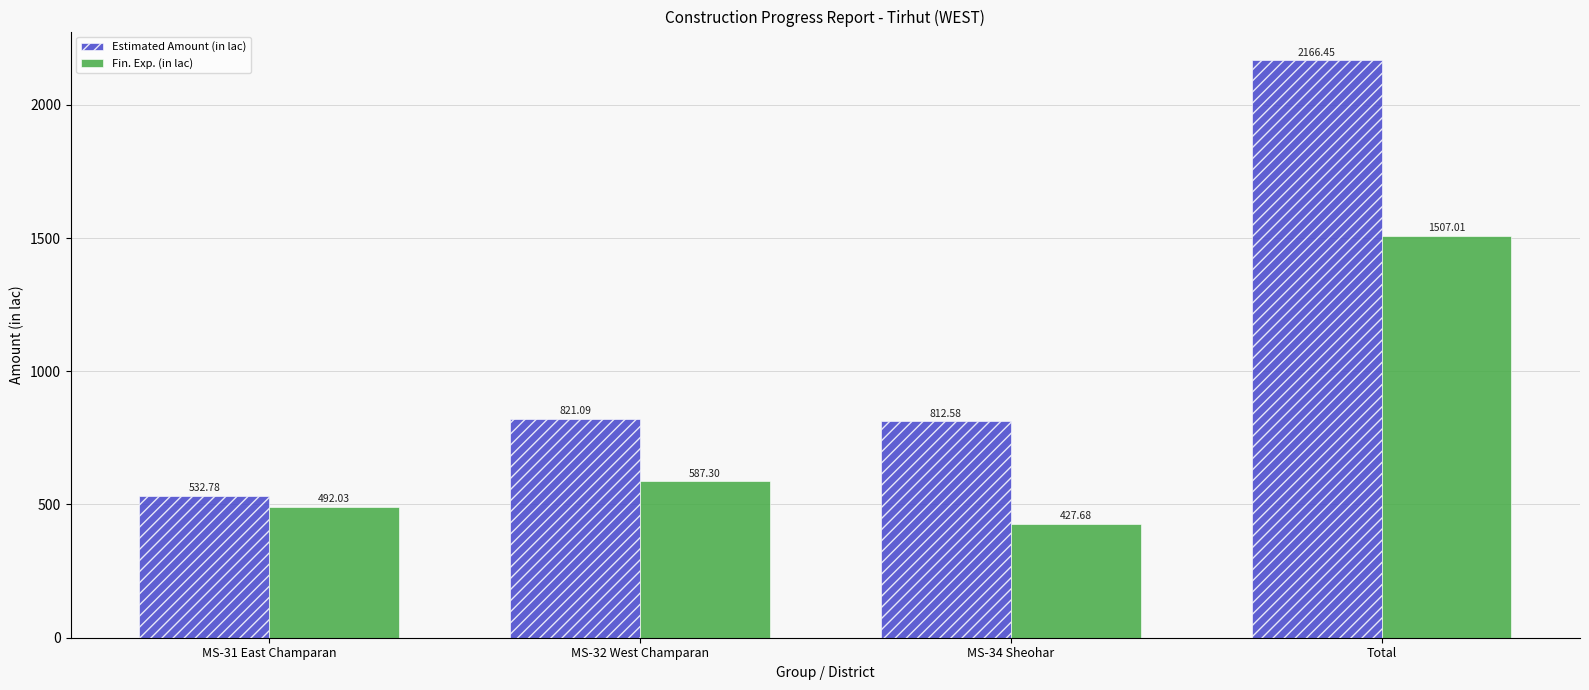

What are all the series names shown in the legend?

Estimated Amount (in lac), Fin. Exp. (in lac)